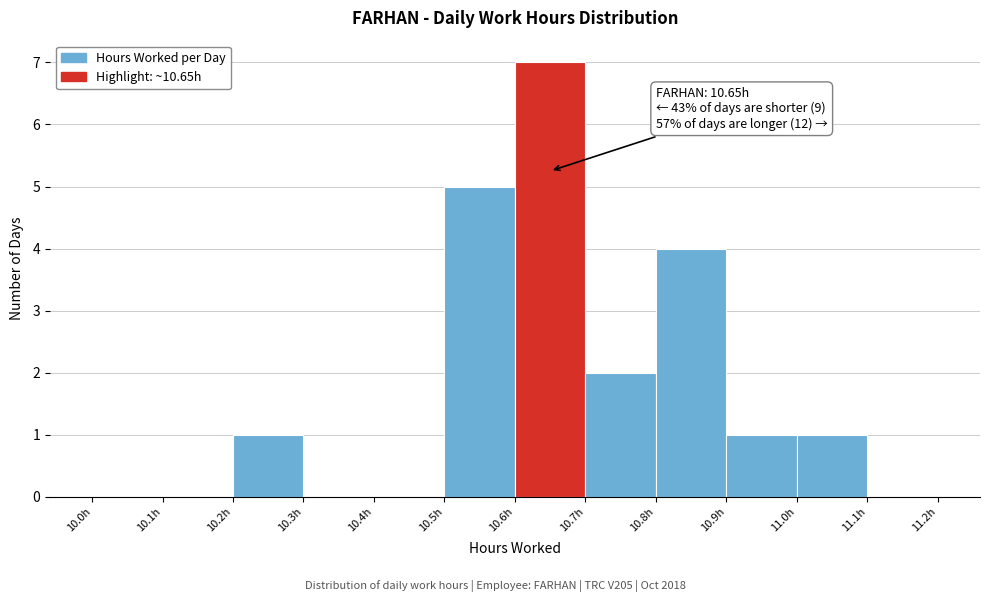

Over which range of the x-axis is the bar tallest?

10.6 to 10.7